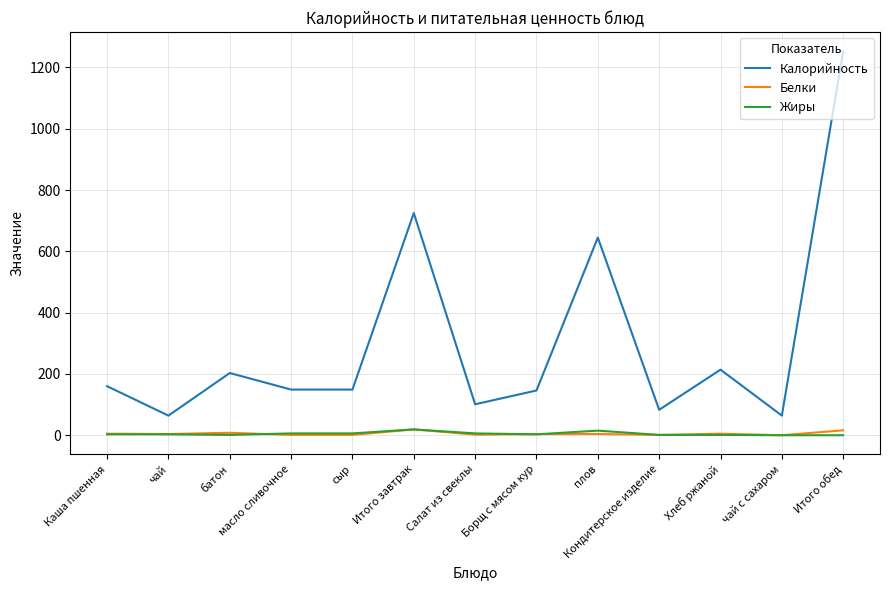

True or false: Калорийность has a value of 64.0 at чай с сахаром.

True